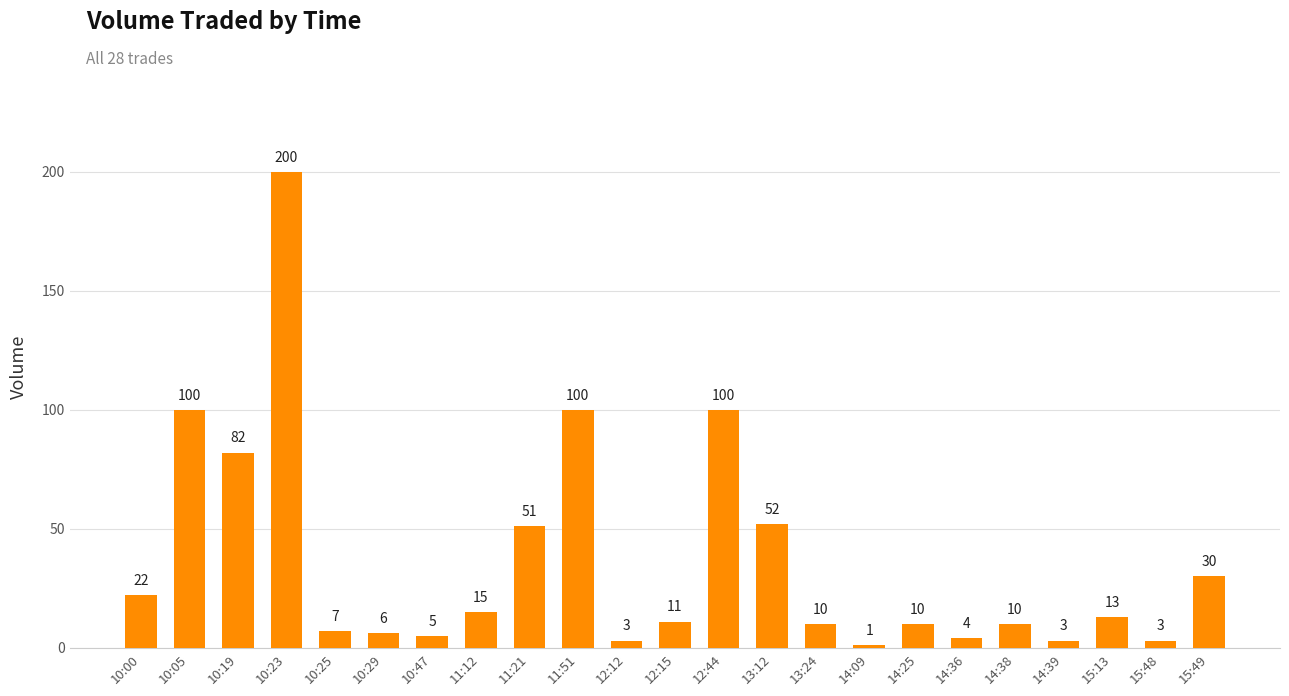

Are the bars grouped side by side (vs. stacked)?

No